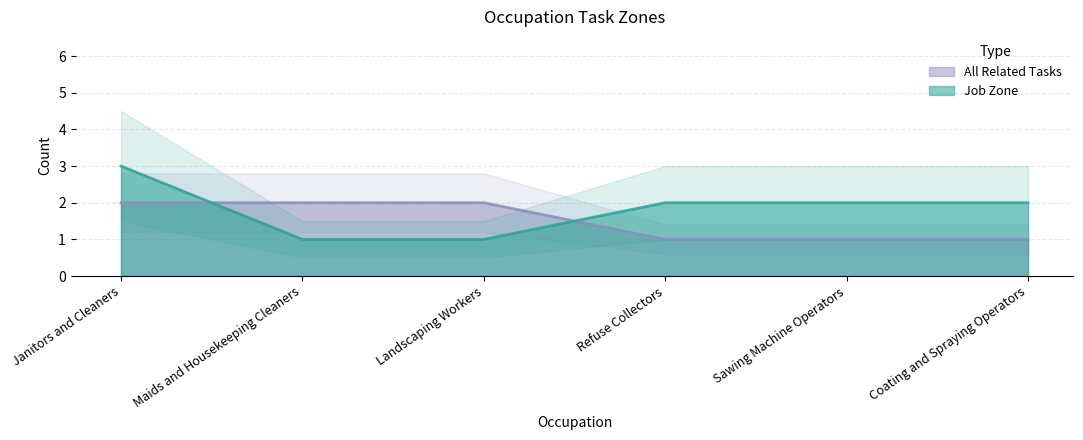

What position from the left is Refuse Collectors?

4